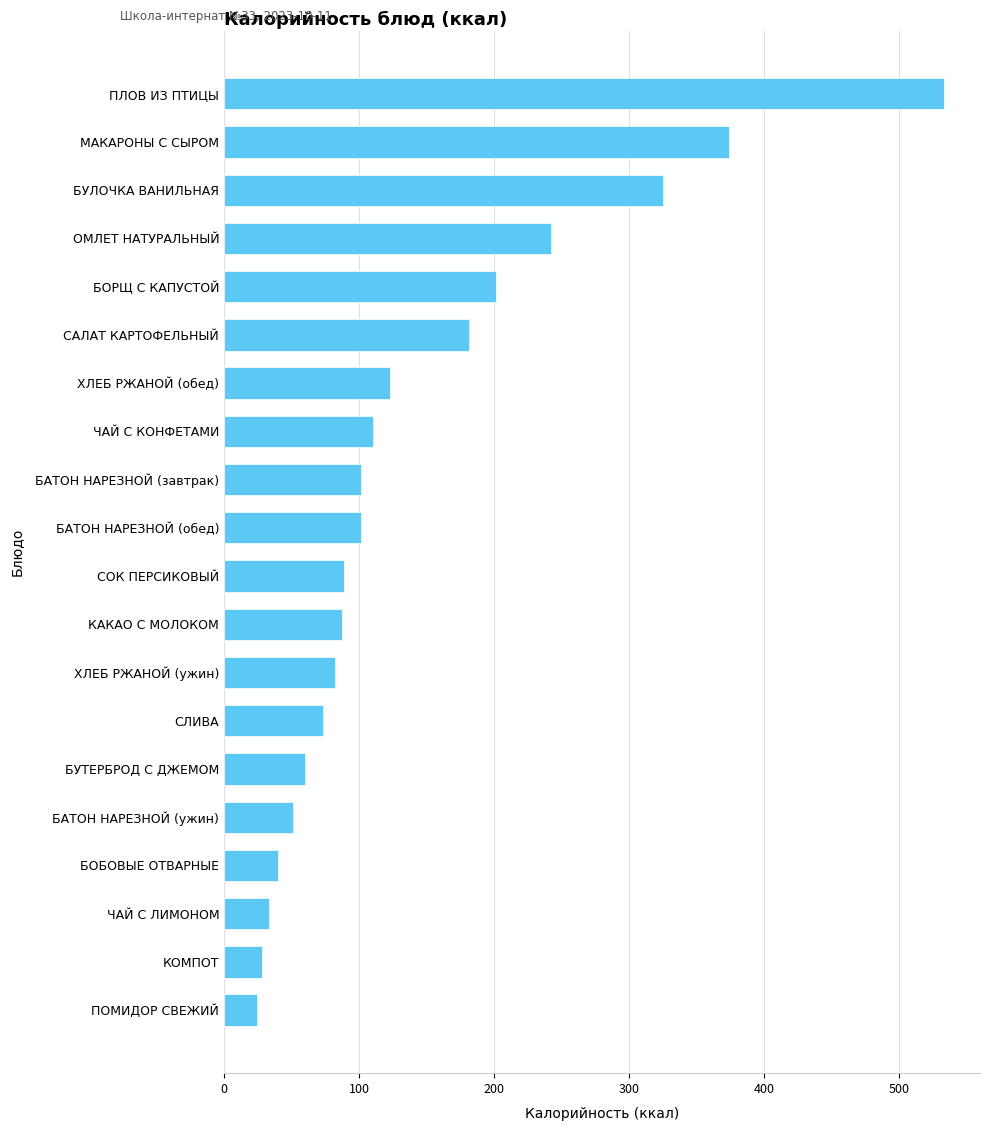

Where is the data nearest to the value 278?

ОМЛЕТ НАТУРАЛЬНЫЙ